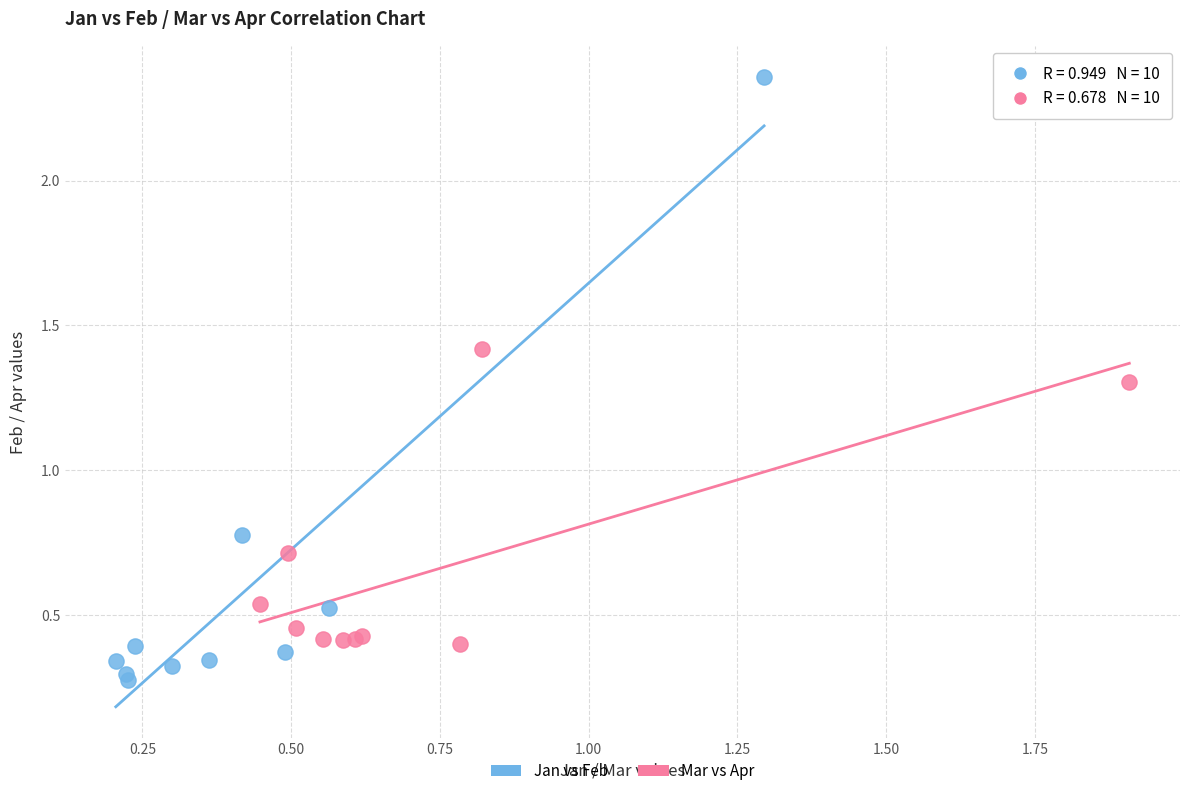

Which series contains the lowest Y value?

Jan vs Feb